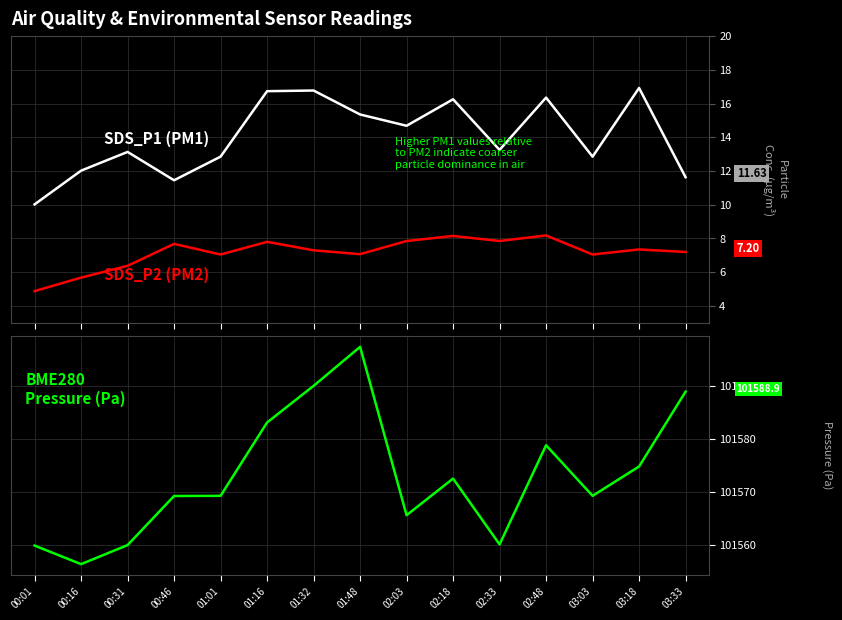

Rank the series by their maximum value, from highest to lowest.

BME280_pressure, SDS_P1, SDS_P2